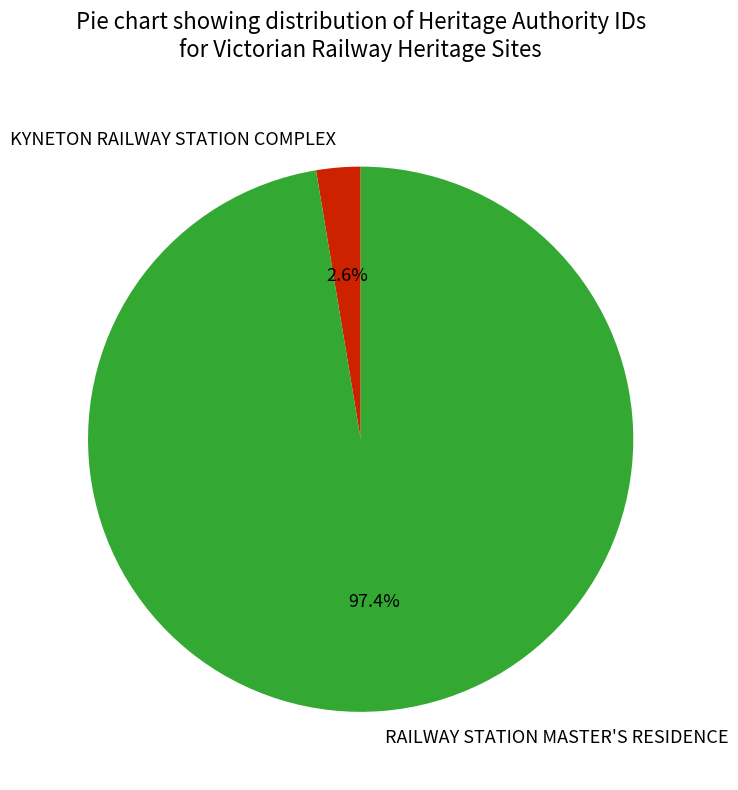

Is it true that KYNETON RAILWAY STATION COMPLEX is 3% of the pie?

True